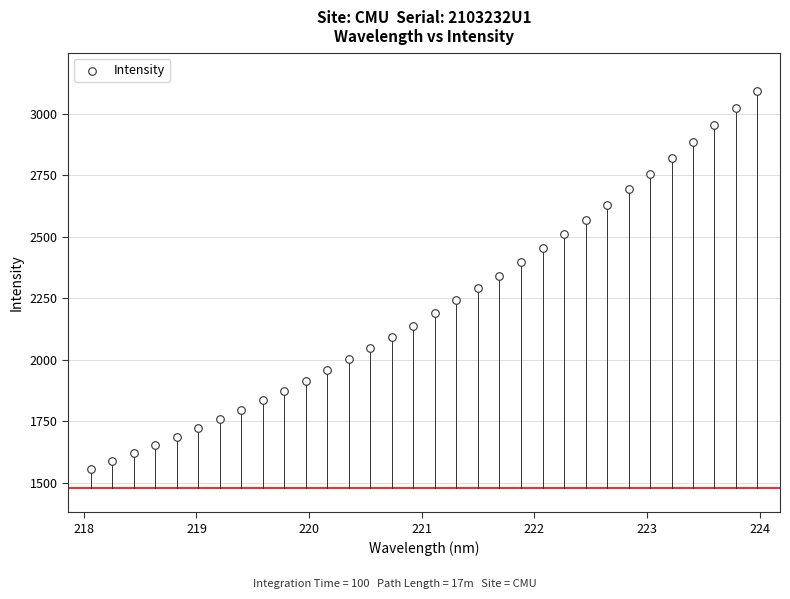

What is the range of Y values (max minus min)?

1536.9